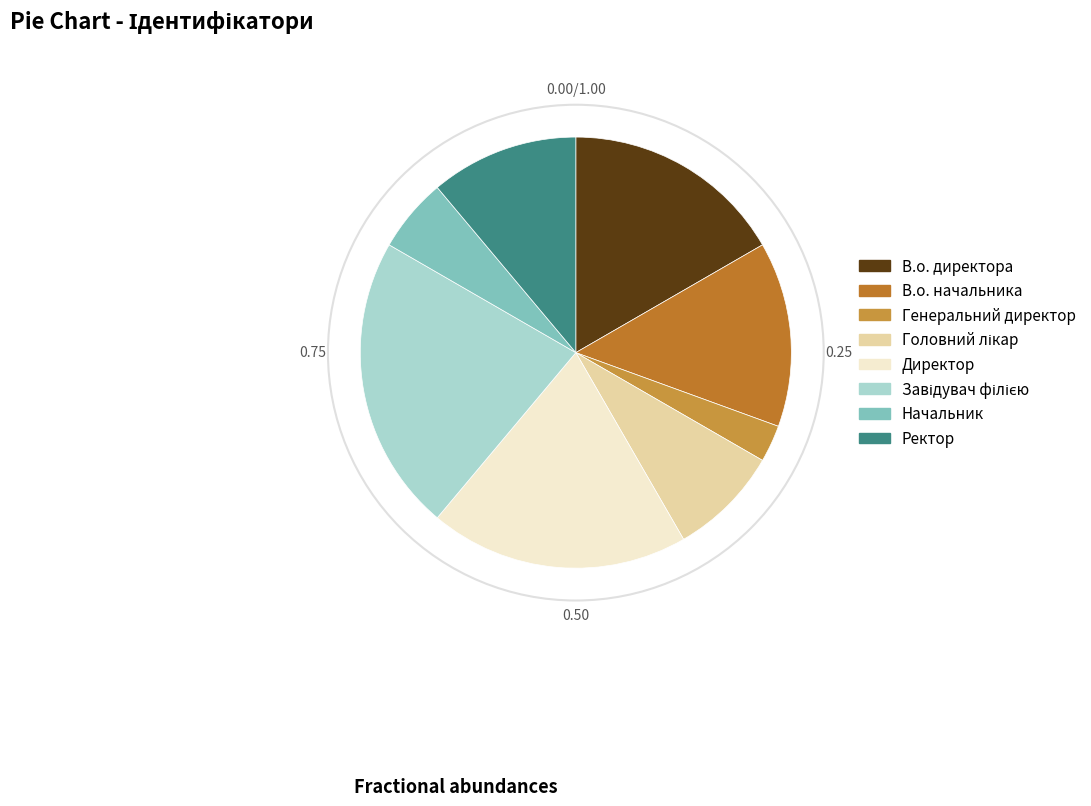

Does В.о. начальника represent more than half of the total?

No